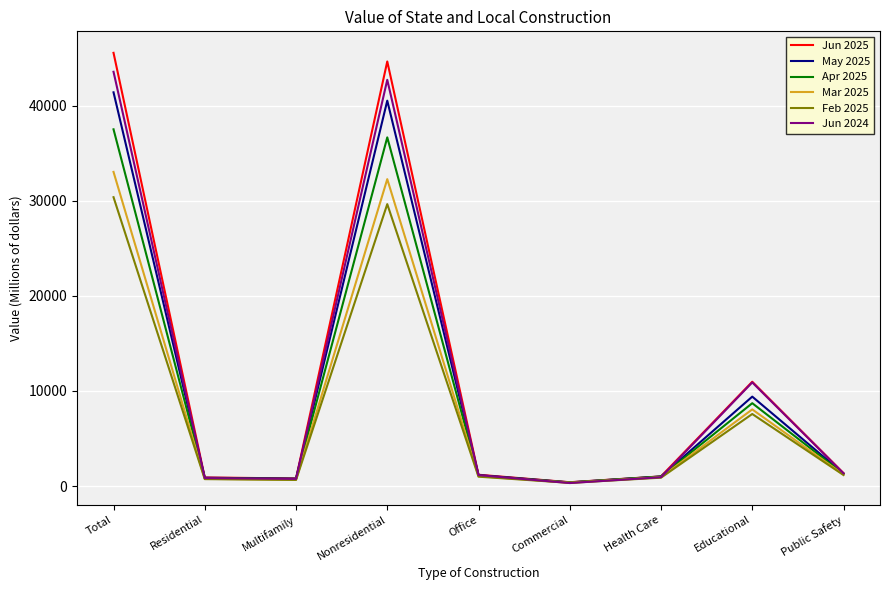

Where does the May 2025 series first go above 1152?

Total